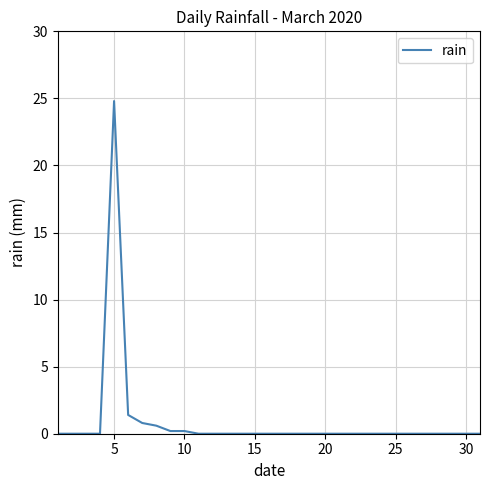

What is the maximum value shown in the chart?

24.8